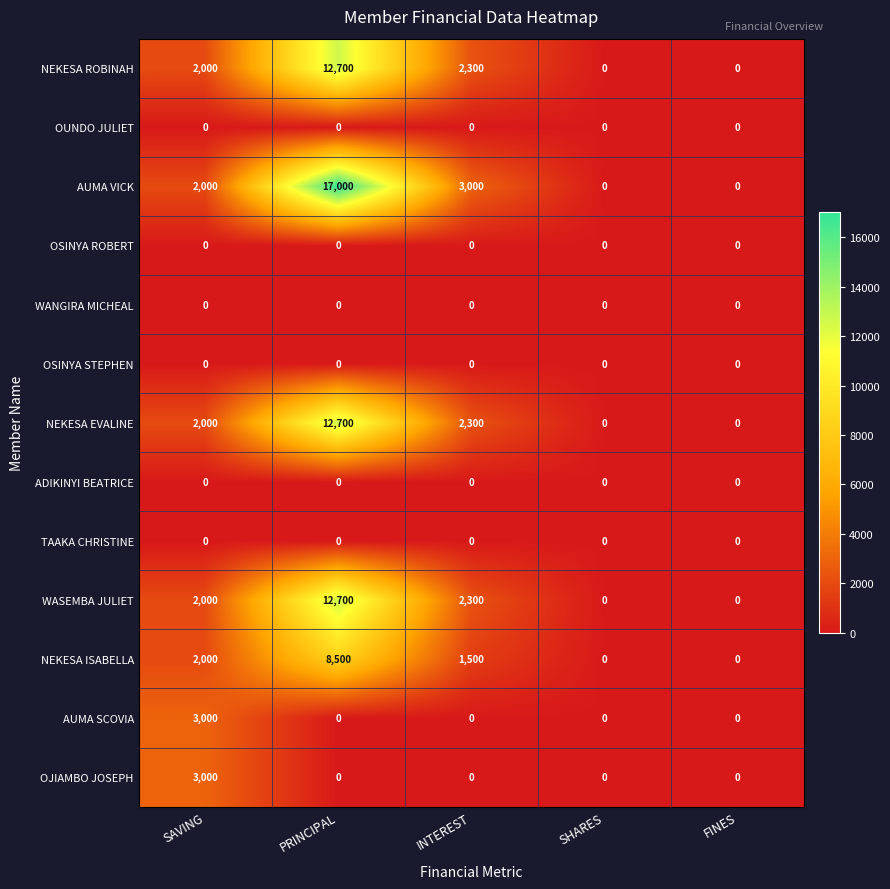

At which category is the sum across all series the highest?

PRINCIPAL